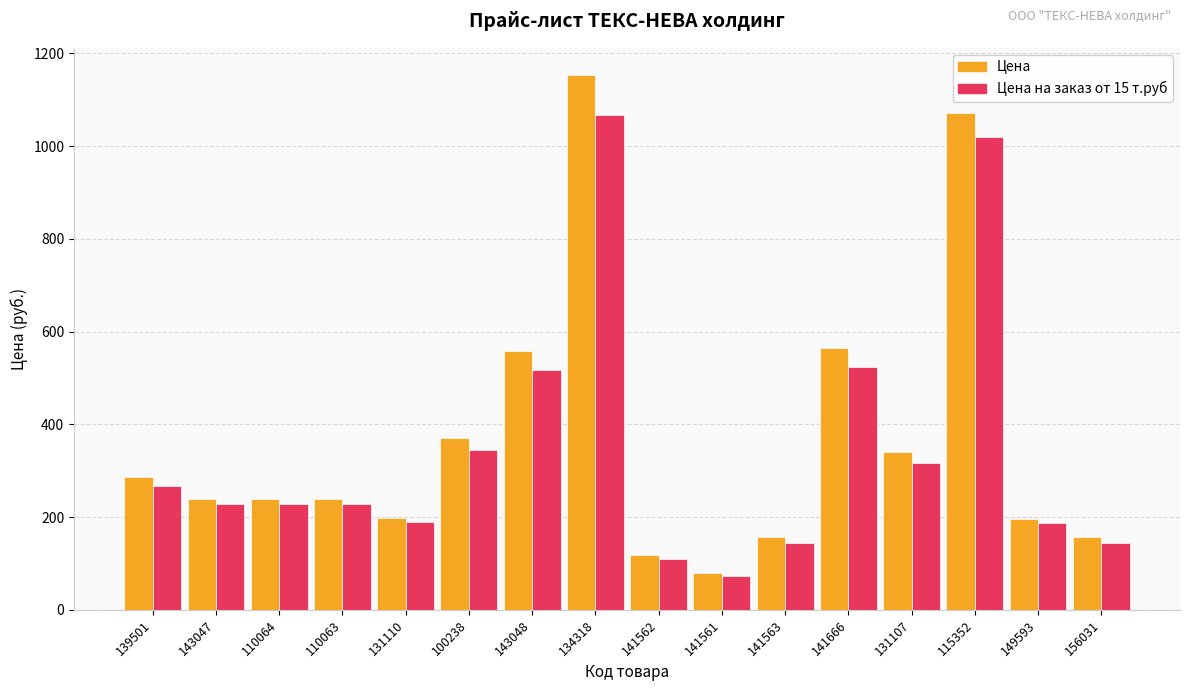

List the series in order of their peak value, highest first.

Цена, Цена на заказ от 15 т.руб